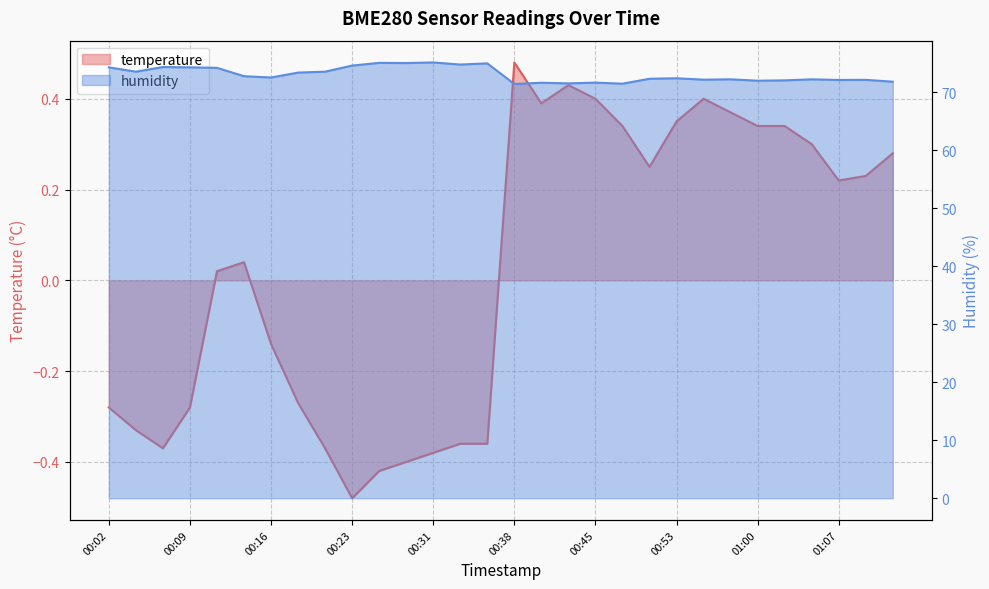

Count the number of data series in this chart.

2